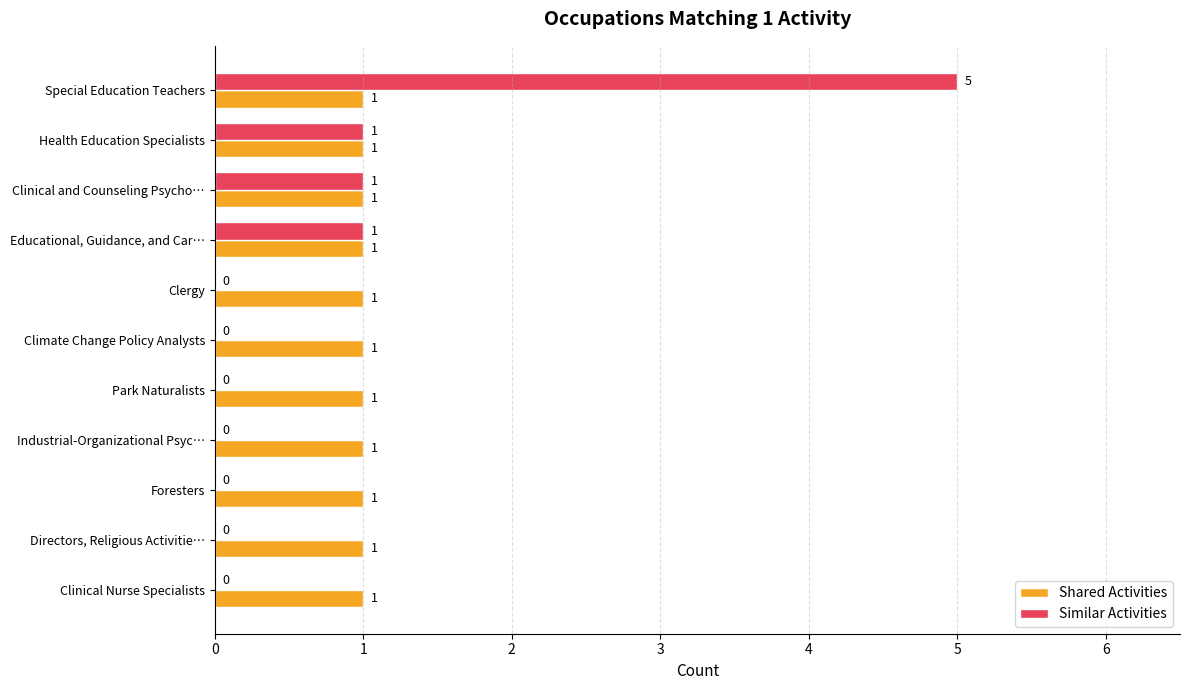

Between Special Education Teachers and Industrial-Organizational Psyc…, which series saw the biggest shift?

Similar Activities